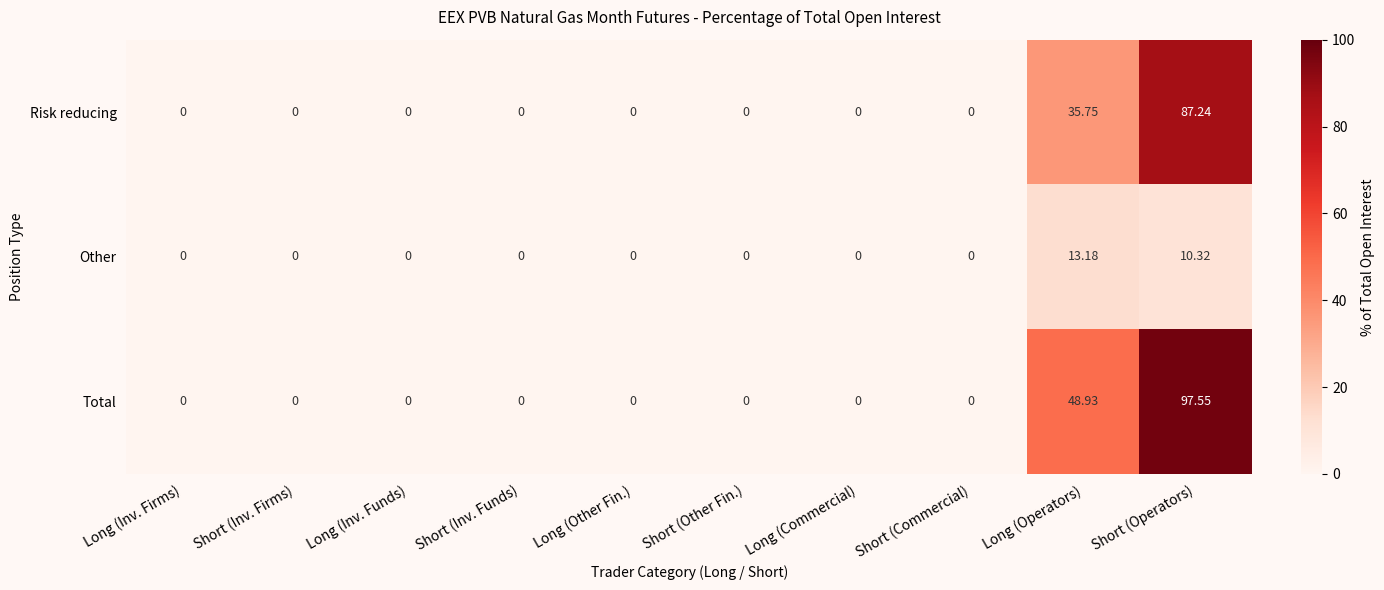

Which category has the highest value across all series?

Short (Operators)